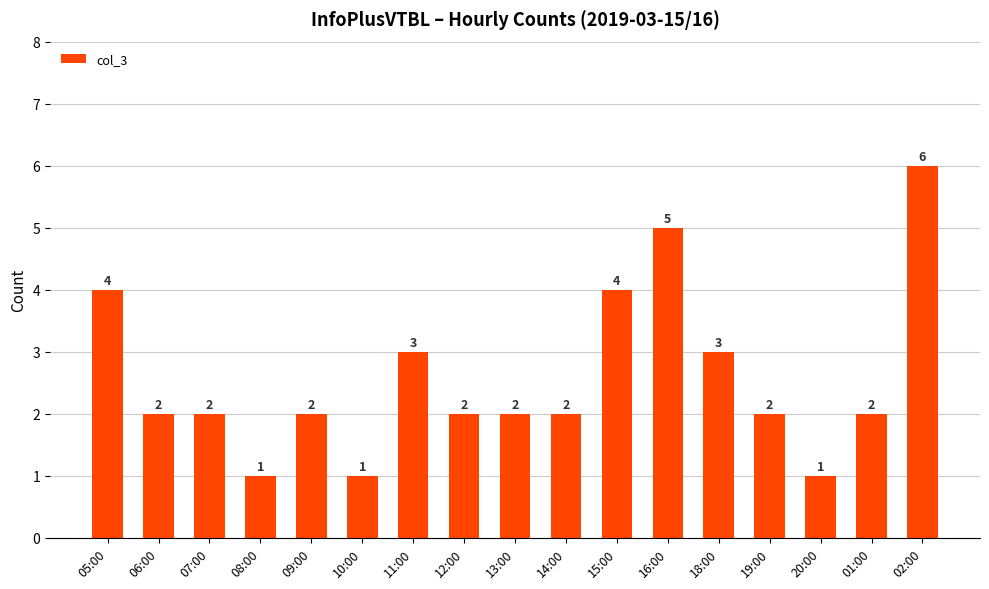

At which category does the chart reach its peak across all series?

02:00